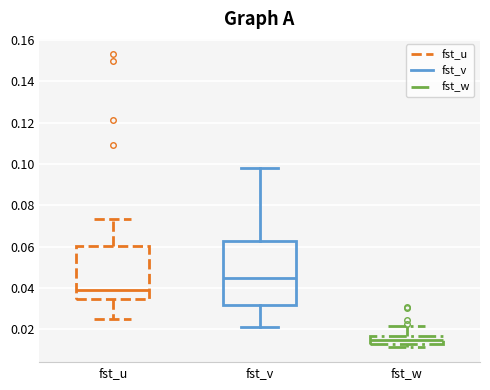

Reading left to right, read every box against the y-axis: the position of its median line, the range the box covers, and the ends of its whiskers. The values are not printed on the chart, so give them approximately, as read against the axis.

fst_u: median 0.040, box 0.034 to 0.060, whiskers 0.024 to 0.074
fst_v: median 0.044, box 0.032 to 0.062, whiskers 0.020 to 0.098
fst_w: median 0.014 (inside the box), box 0.014 to 0.016, whiskers 0.012 to 0.022